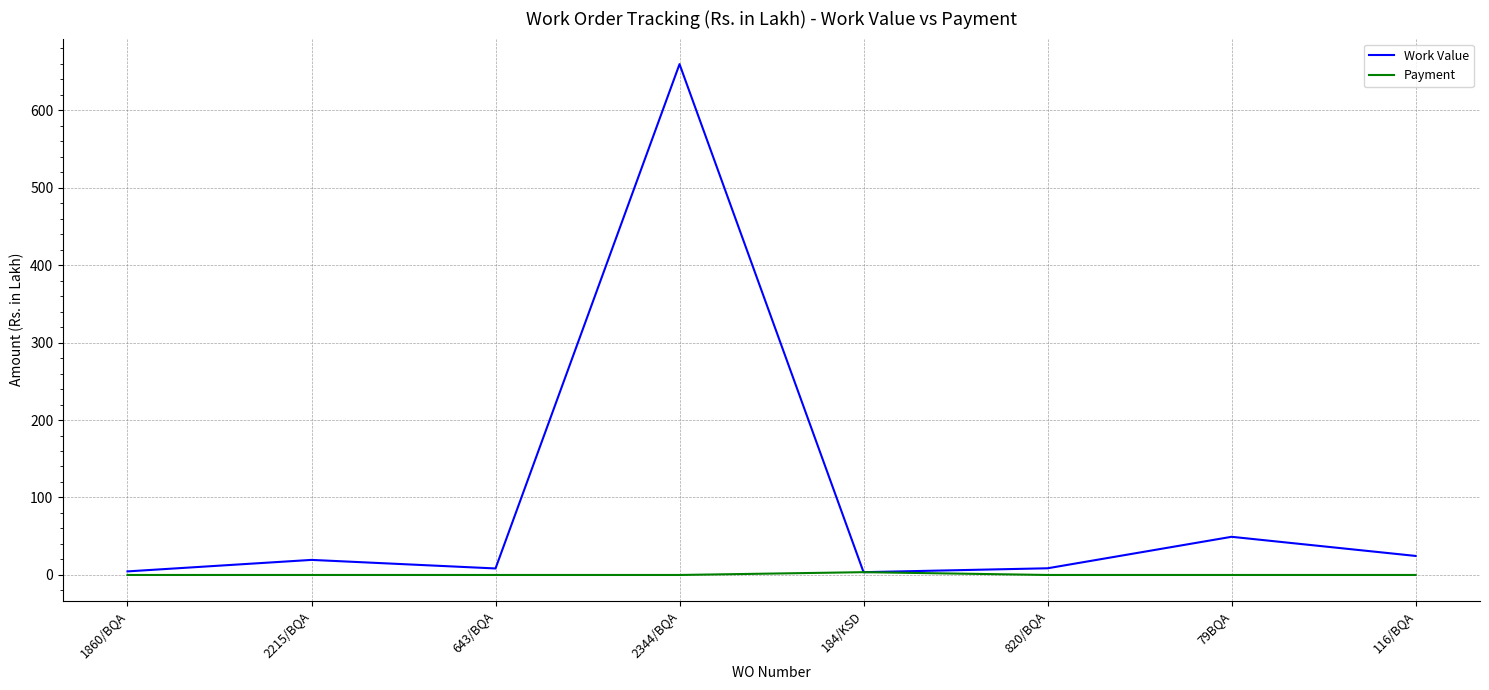

What is the average value of the Payment series?

0.5